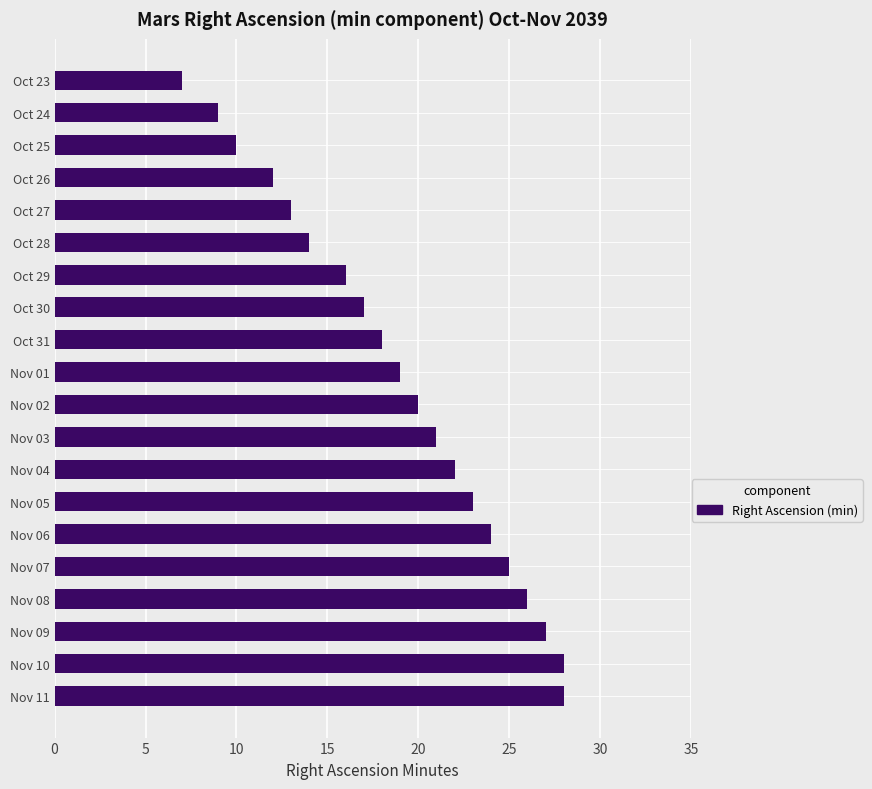

Count the number of data series in this chart.

1